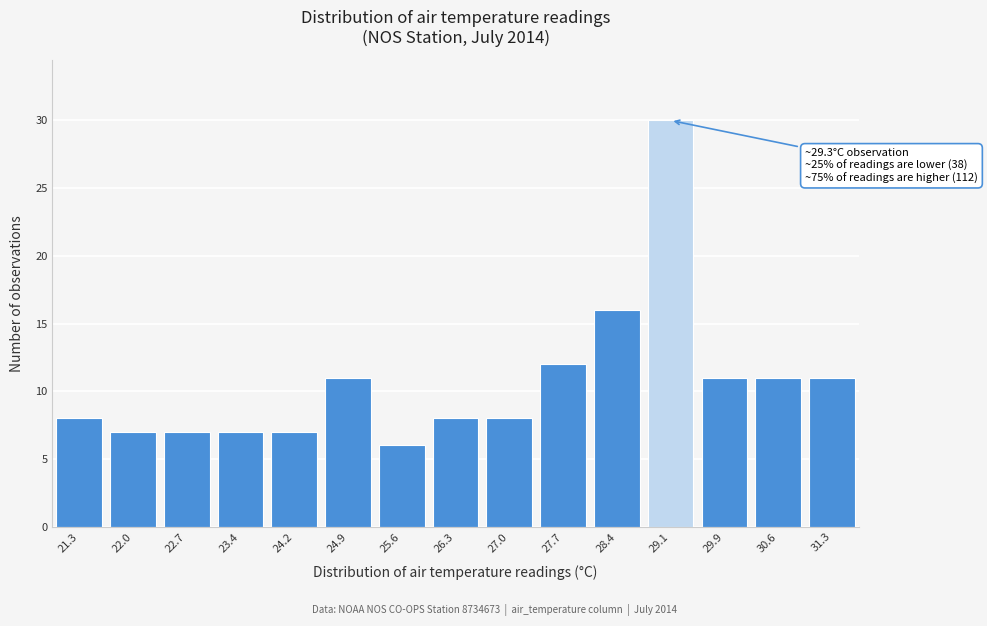

Reading left to right, what are all the values shown in this chart?

8	7	7	7	7	11	6	8	8	12	16	30	11	11	11